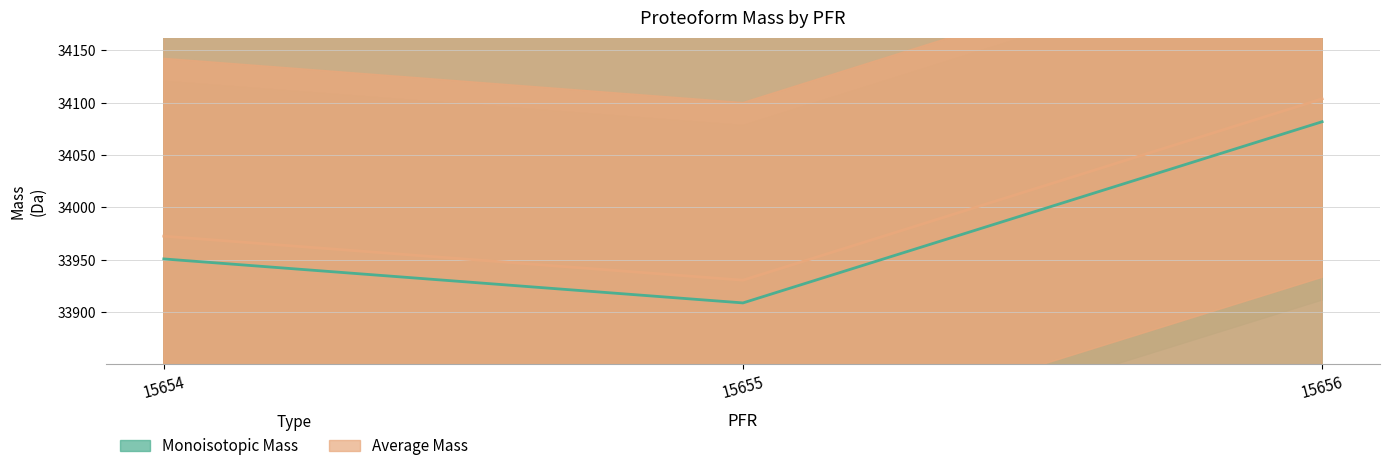

True or false: Average Mass has a value of 19484.5 at 15654.

False